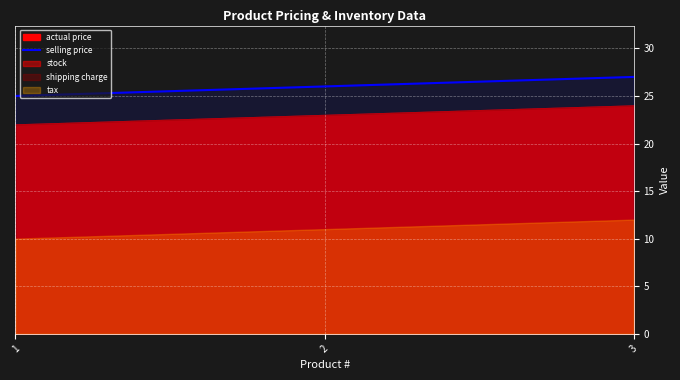

The chart shows a value of 13 at 2. True or false?

False